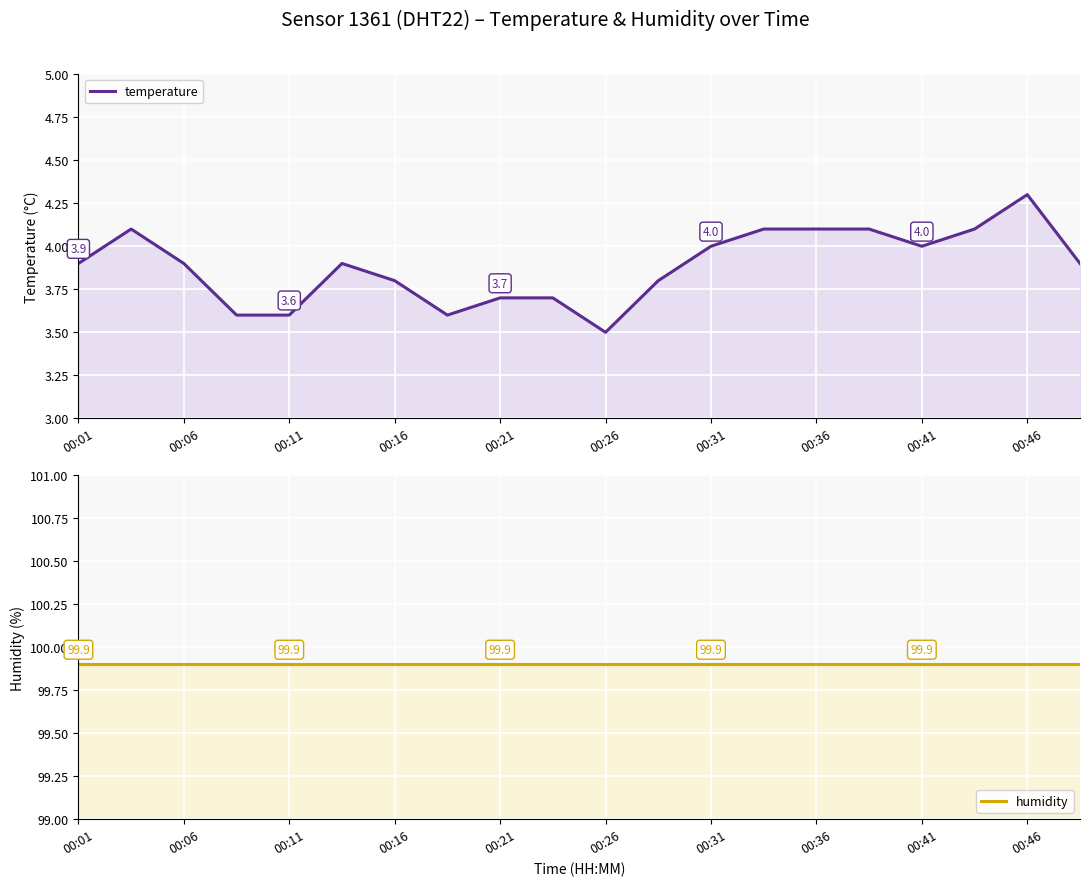

What is the value of the humidity point at the 8th from the left?

99.9